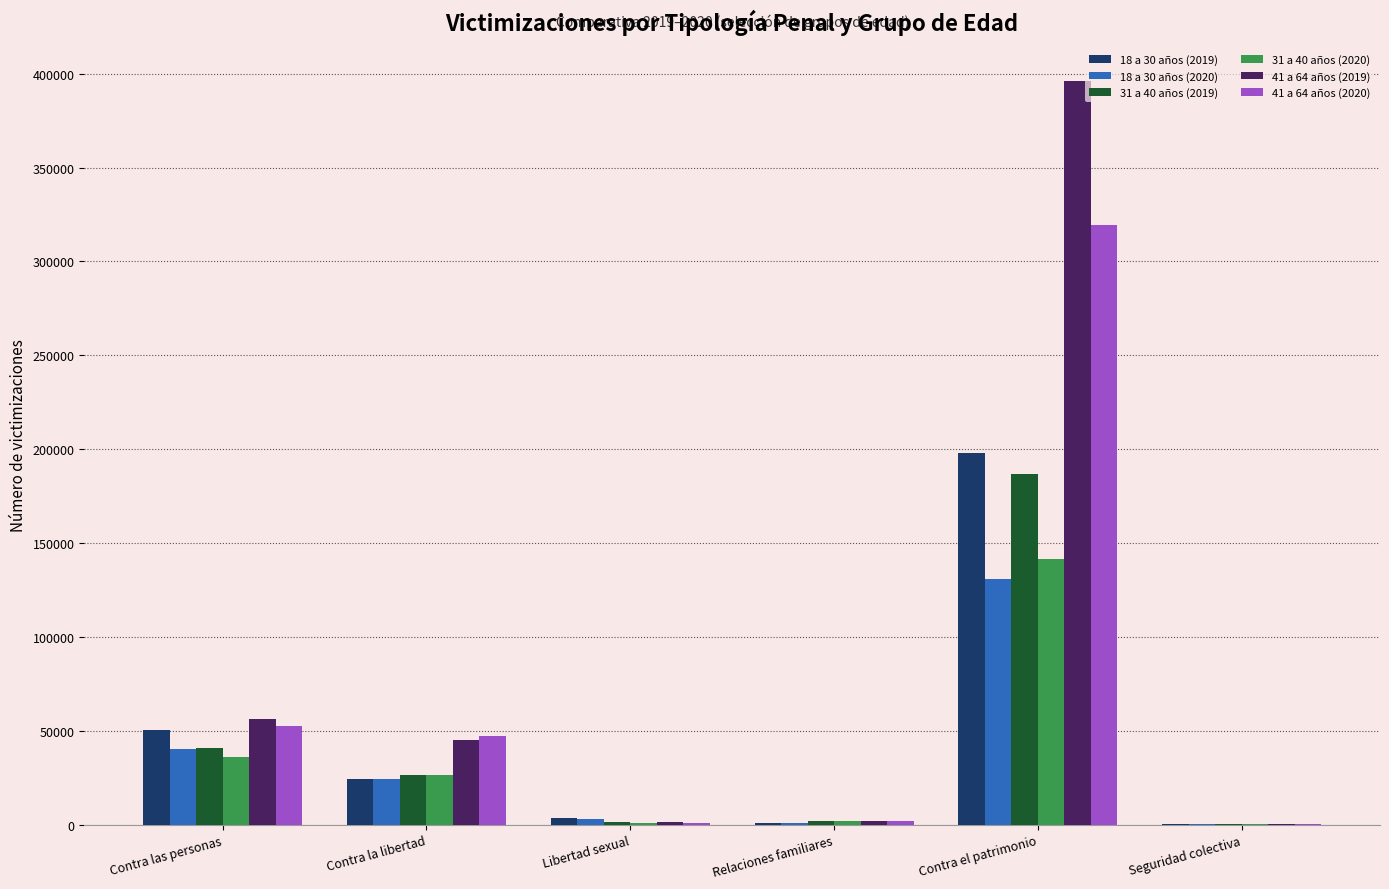

How many categories are shown in the chart?

6